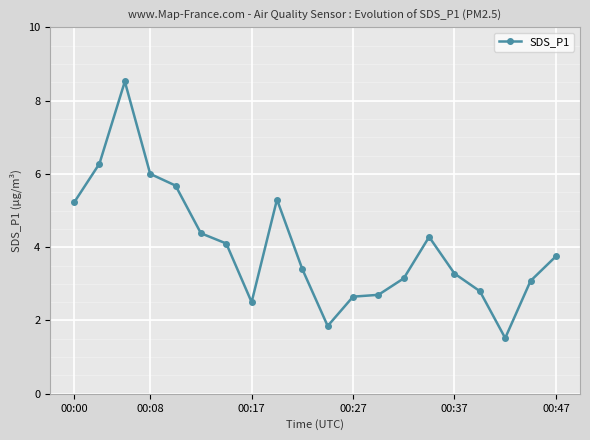

True or false: the data has more than 0 interior local peaks.

True